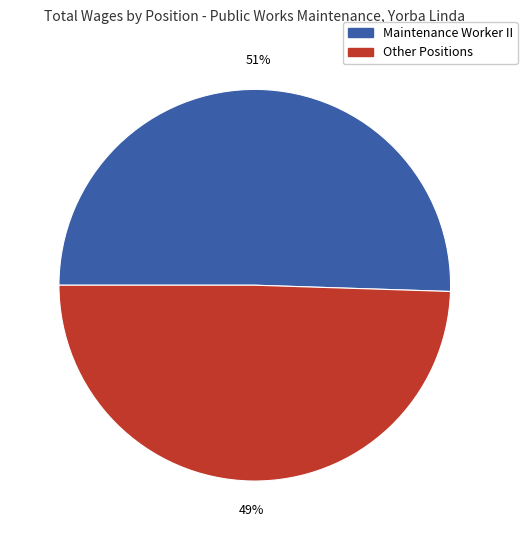

How many slices are in this pie chart?

2